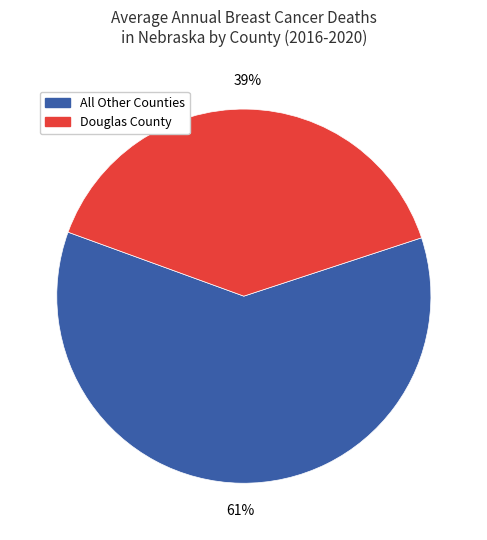

To the nearest percent, what is the average slice percentage?

50%